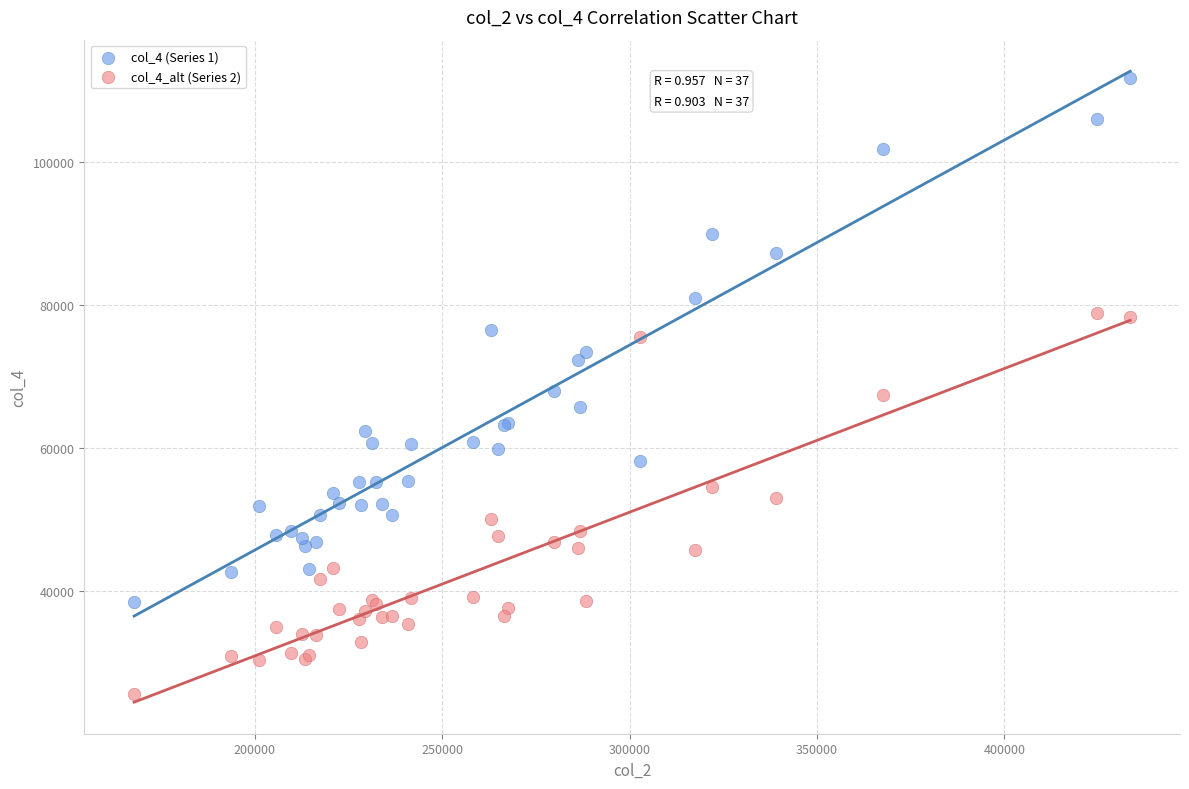

What are all the series names shown in the legend?

col_4 (Series 1), col_4_alt (Series 2)